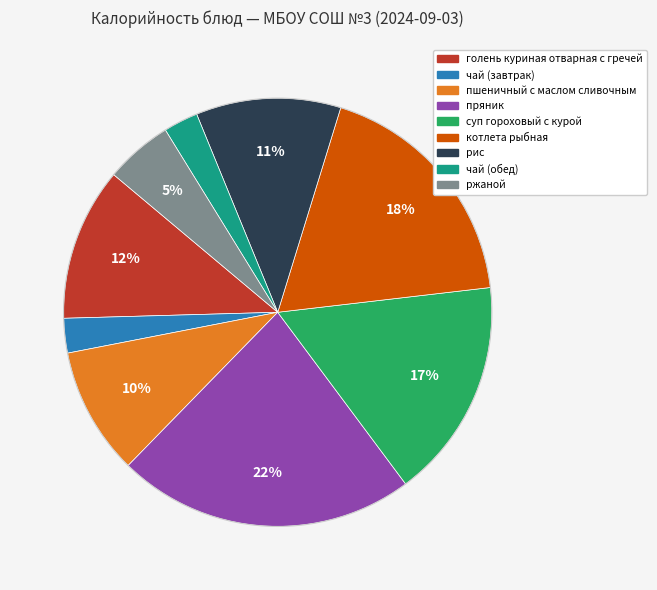

What is the largest slice in the pie chart?

пряник